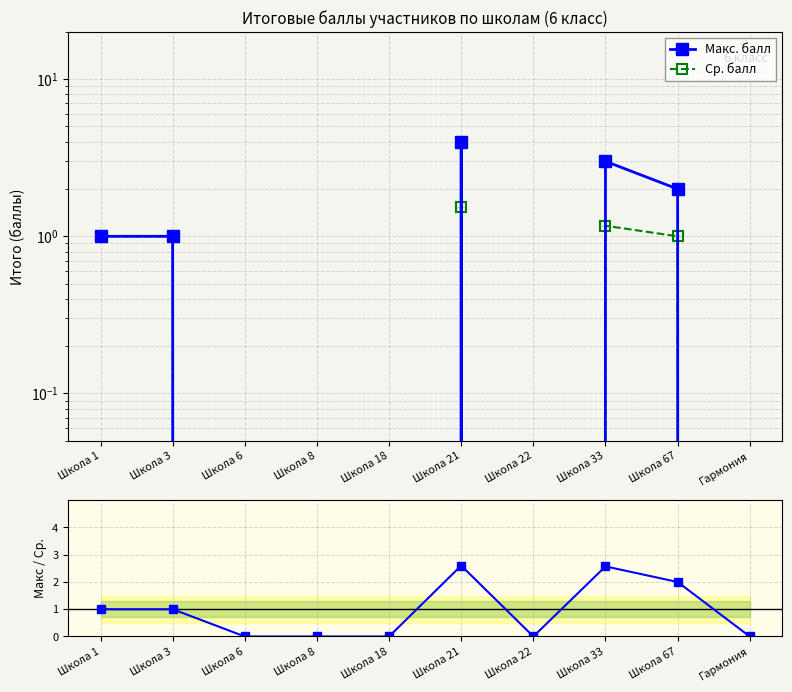

How many categories are shown in the chart?

10